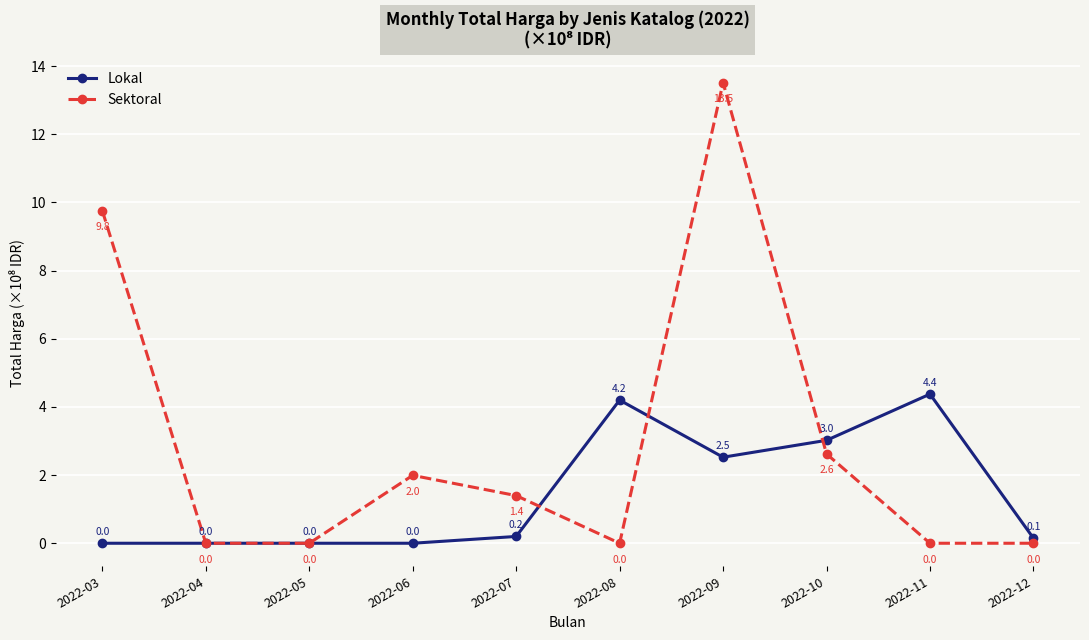

Rank the series by their average value, from highest to lowest.

Sektoral, Lokal